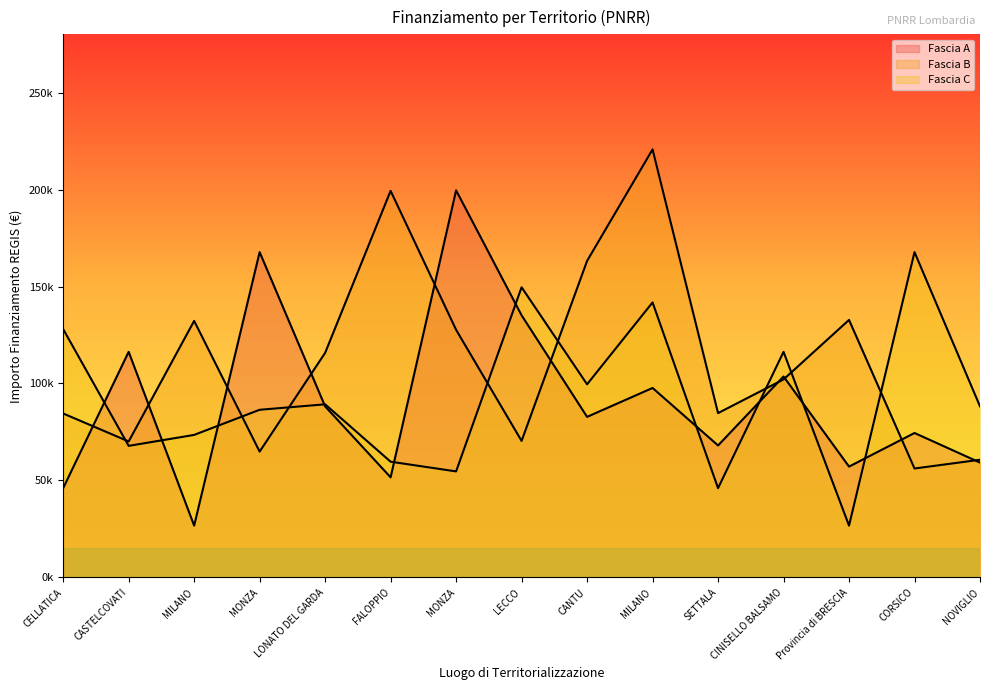

Does the chart display data point markers on the line(s)?

No